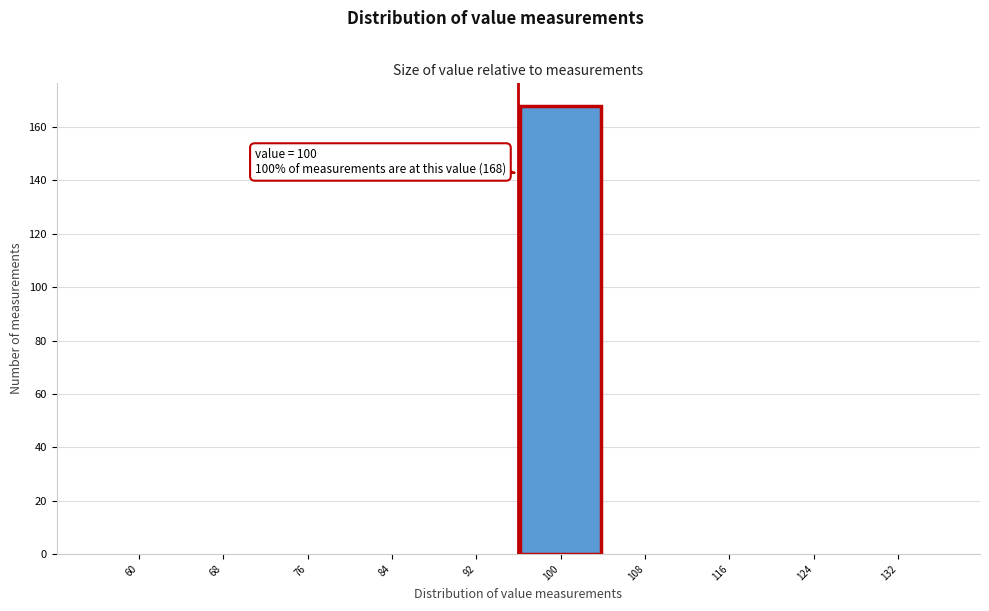

Reading left to right, transcribe all the data shown in this chart.

60=0	68=0	76=0	84=0	92=0	100=168	108=0	116=0	124=0	132=0